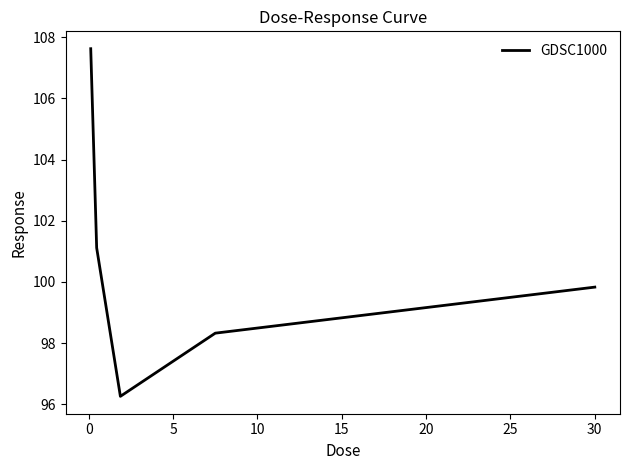

What is the maximum value shown in the chart?

107.6